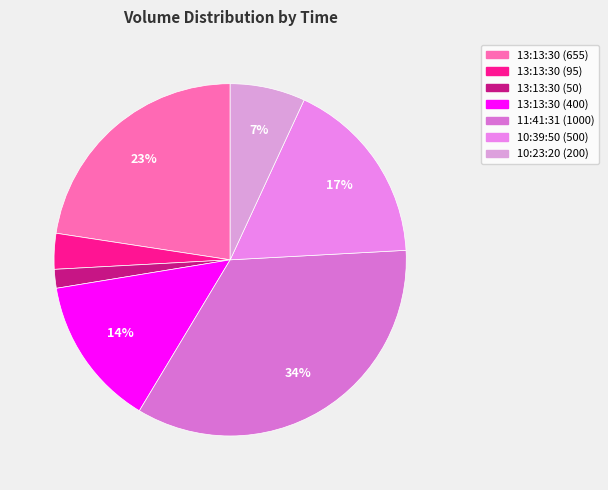

What is the smallest slice in the pie chart?

13:13:30 (50)